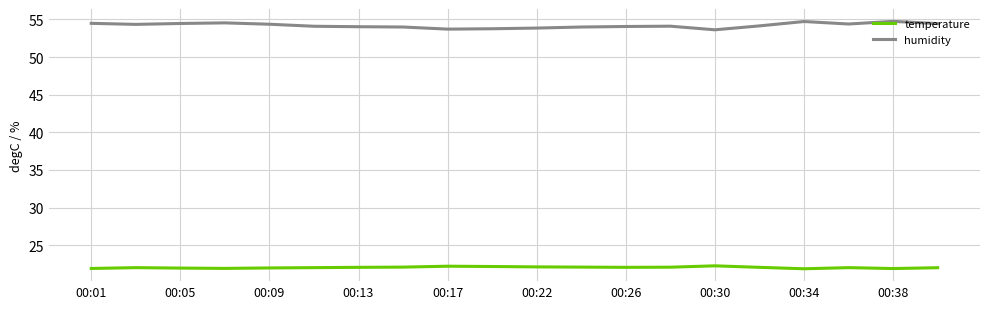

What is the highest value of the temperature series?

22.3